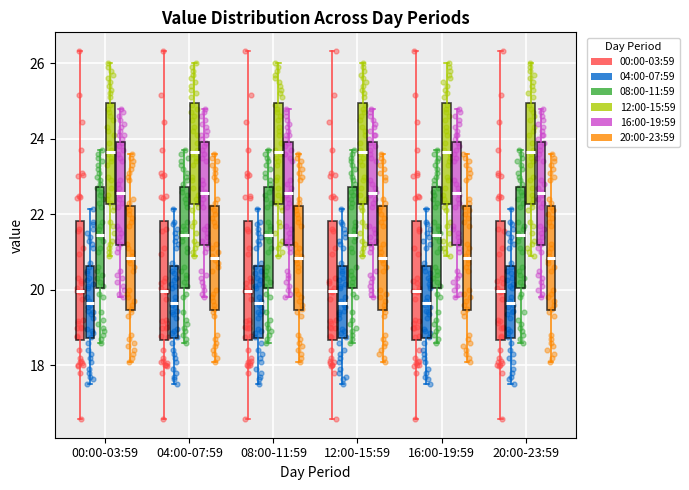

Reading left to right, transcribe this box plot: for each box, give where its median line is, the range the box spans, and where its two whiskers end, as read against the y-axis. The values are not printed on the chart, so give them approximately, as read against the axis.

00:00-03:59 (00:00-03:59): median 20.0, box 18.6 to 21.8, whiskers 16.6 to 26.4
00:00-03:59 (04:00-07:59): median 19.6, box 18.8 to 20.6, whiskers 17.6 to 22.2
00:00-03:59 (08:00-11:59): median 21.4, box 20.0 to 22.8, whiskers 18.6 to 23.8
00:00-03:59 (12:00-15:59): median 23.6, box 22.2 to 25.0, whiskers 21.0 to 26.0
00:00-03:59 (16:00-19:59): median 22.6, box 21.2 to 24.0, whiskers 19.8 to 24.8
00:00-03:59 (20:00-23:59): median 20.8, box 19.4 to 22.2, whiskers 18.2 to 23.6
04:00-07:59 (00:00-03:59): median 20.0, box 18.6 to 21.8, whiskers 16.6 to 26.4
04:00-07:59 (04:00-07:59): median 19.6, box 18.8 to 20.6, whiskers 17.6 to 22.2
04:00-07:59 (08:00-11:59): median 21.4, box 20.0 to 22.8, whiskers 18.6 to 23.8
04:00-07:59 (12:00-15:59): median 23.6, box 22.2 to 25.0, whiskers 21.0 to 26.0
04:00-07:59 (16:00-19:59): median 22.6, box 21.2 to 24.0, whiskers 19.8 to 24.8
04:00-07:59 (20:00-23:59): median 20.8, box 19.4 to 22.2, whiskers 18.2 to 23.6
08:00-11:59 (00:00-03:59): median 20.0, box 18.6 to 21.8, whiskers 16.6 to 26.4
08:00-11:59 (04:00-07:59): median 19.6, box 18.8 to 20.6, whiskers 17.6 to 22.2
08:00-11:59 (08:00-11:59): median 21.4, box 20.0 to 22.8, whiskers 18.6 to 23.8
08:00-11:59 (12:00-15:59): median 23.6, box 22.2 to 25.0, whiskers 21.0 to 26.0
08:00-11:59 (16:00-19:59): median 22.6, box 21.2 to 24.0, whiskers 19.8 to 24.8
08:00-11:59 (20:00-23:59): median 20.8, box 19.4 to 22.2, whiskers 18.2 to 23.6
12:00-15:59 (00:00-03:59): median 20.0, box 18.6 to 21.8, whiskers 16.6 to 26.4
12:00-15:59 (04:00-07:59): median 19.6, box 18.8 to 20.6, whiskers 17.6 to 22.2
12:00-15:59 (08:00-11:59): median 21.4, box 20.0 to 22.8, whiskers 18.6 to 23.8
12:00-15:59 (12:00-15:59): median 23.6, box 22.2 to 25.0, whiskers 21.0 to 26.0
12:00-15:59 (16:00-19:59): median 22.6, box 21.2 to 24.0, whiskers 19.8 to 24.8
12:00-15:59 (20:00-23:59): median 20.8, box 19.4 to 22.2, whiskers 18.2 to 23.6
16:00-19:59 (00:00-03:59): median 20.0, box 18.6 to 21.8, whiskers 16.6 to 26.4
16:00-19:59 (04:00-07:59): median 19.6, box 18.8 to 20.6, whiskers 17.6 to 22.2
16:00-19:59 (08:00-11:59): median 21.4, box 20.0 to 22.8, whiskers 18.6 to 23.8
16:00-19:59 (12:00-15:59): median 23.6, box 22.2 to 25.0, whiskers 21.0 to 26.0
16:00-19:59 (16:00-19:59): median 22.6, box 21.2 to 24.0, whiskers 19.8 to 24.8
16:00-19:59 (20:00-23:59): median 20.8, box 19.4 to 22.2, whiskers 18.2 to 23.6
20:00-23:59 (00:00-03:59): median 20.0, box 18.6 to 21.8, whiskers 16.6 to 26.4
20:00-23:59 (04:00-07:59): median 19.6, box 18.8 to 20.6, whiskers 17.6 to 22.2
20:00-23:59 (08:00-11:59): median 21.4, box 20.0 to 22.8, whiskers 18.6 to 23.8
20:00-23:59 (12:00-15:59): median 23.6, box 22.2 to 25.0, whiskers 21.0 to 26.0
20:00-23:59 (16:00-19:59): median 22.6, box 21.2 to 24.0, whiskers 19.8 to 24.8
20:00-23:59 (20:00-23:59): median 20.8, box 19.4 to 22.2, whiskers 18.2 to 23.6